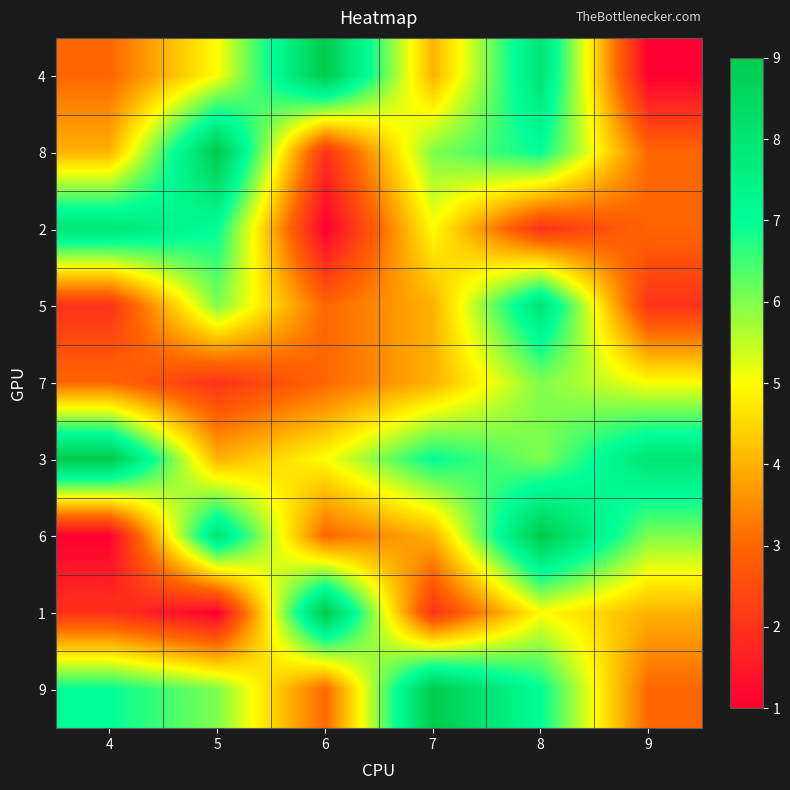

Rank the series at 7 from lowest to highest value.

1, 4, 5, 7, 6, 2, 8, 3, 9